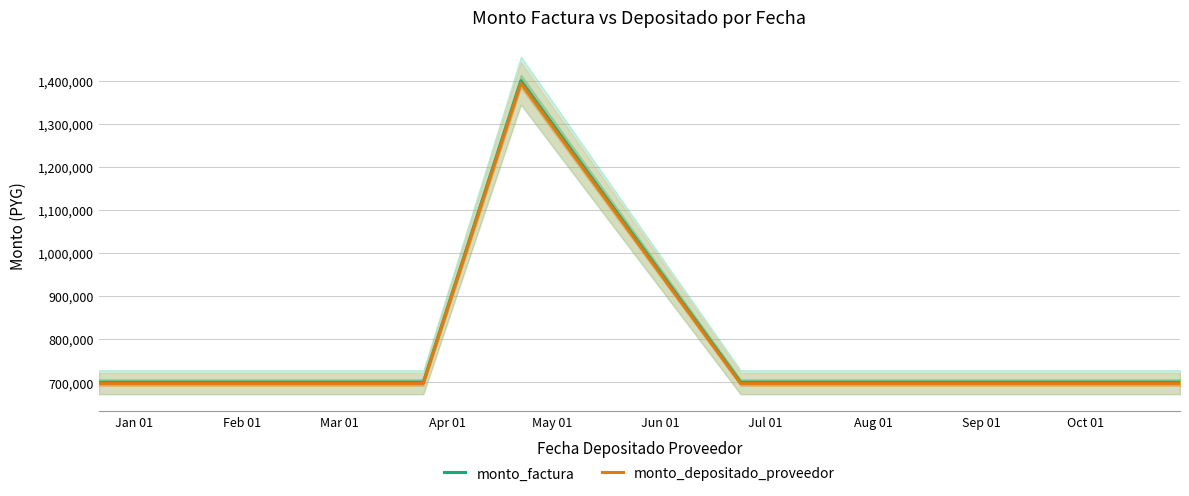

What is the label of the 10th point from the left?

Oct 01